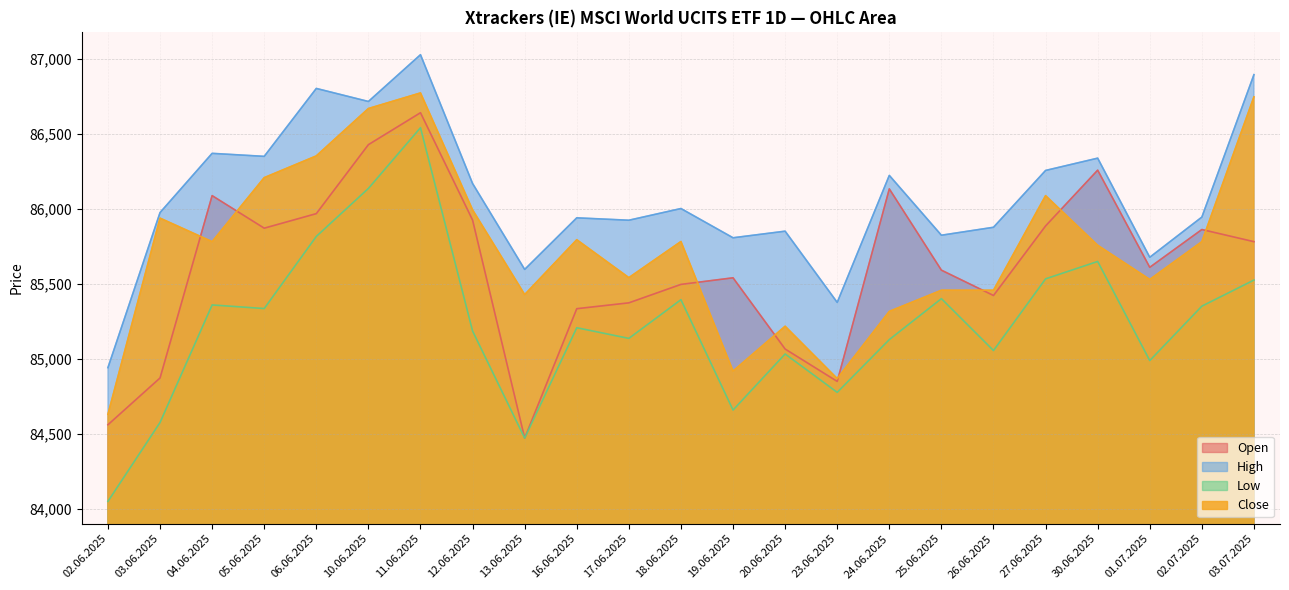

What is the sum of the High values at 03.07.2025 and 25.06.2025?

172721